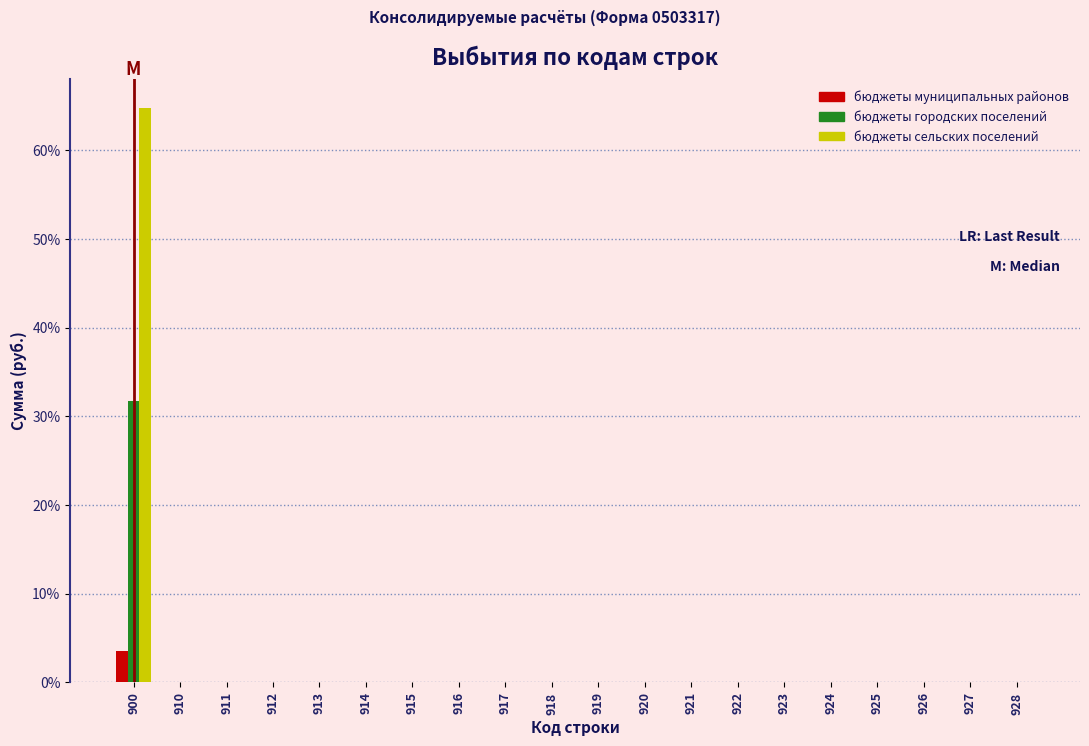

At which category does the chart reach its peak across all series?

900